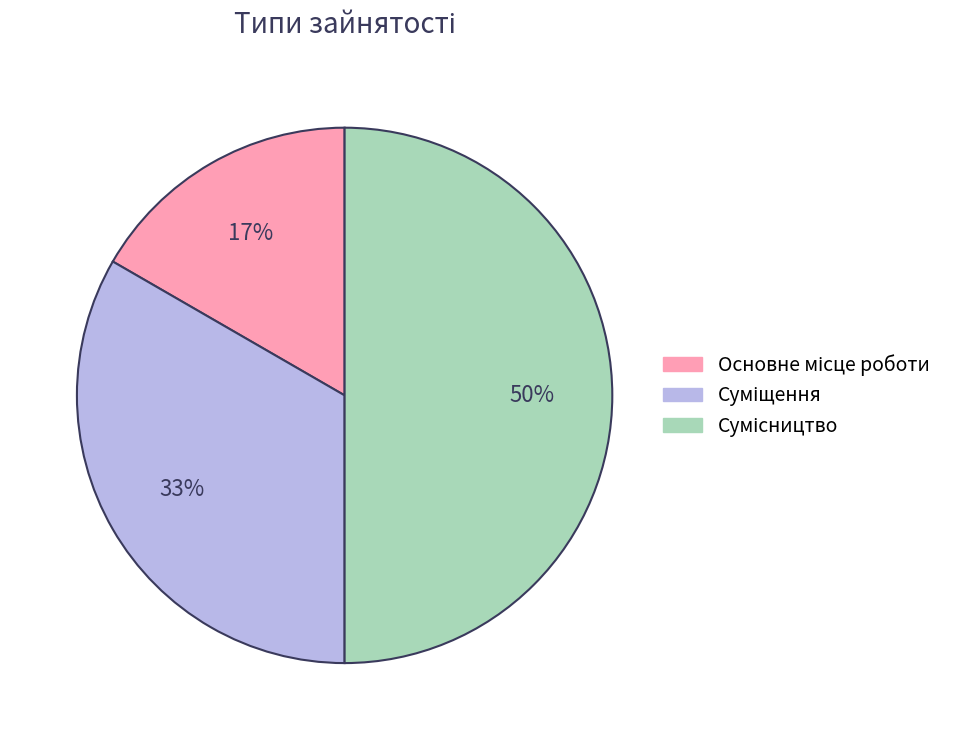

How many segments does this pie chart have?

3